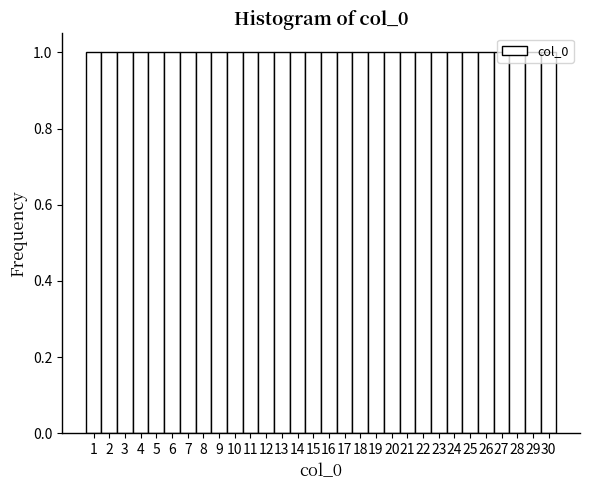

Reading left to right, transcribe this chart: for each bar, give the range it covers on the x-axis and its height. The values are not printed on the chart, so give them approximately, as read against the axis.

0.5 to 1.5: 1
1.5 to 2.5: 1
2.5 to 3.5: 1
3.5 to 4.5: 1
4.5 to 5.5: 1
5.5 to 6.5: 1
6.5 to 7.5: 1
7.5 to 8.5: 1
8.5 to 9.5: 1
9.5 to 10.5: 1
10.5 to 11.5: 1
11.5 to 12.5: 1
12.5 to 13.5: 1
13.5 to 14.5: 1
14.5 to 15.5: 1
15.5 to 16.5: 1
16.5 to 17.5: 1
17.5 to 18.5: 1
18.5 to 19.5: 1
19.5 to 20.5: 1
20.5 to 21.5: 1
21.5 to 22.5: 1
22.5 to 23.5: 1
23.5 to 24.5: 1
24.5 to 25.5: 1
25.5 to 26.5: 1
26.5 to 27.5: 1
27.5 to 28.5: 1
28.5 to 29.5: 1
29.5 to 30.5: 1